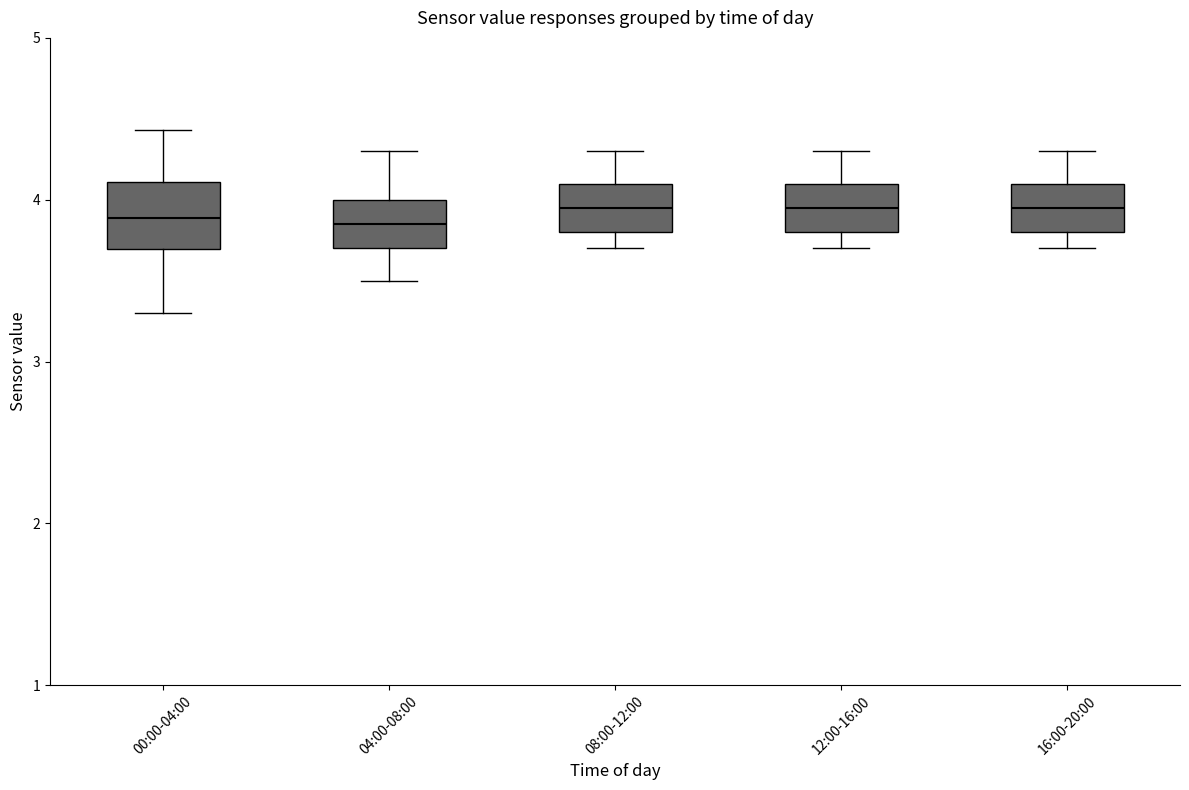

Where does the upper whisker of the box for 00:00-04:00 end on the y-axis? The values are not printed on the chart, so give them approximately, as read against the axis.

4.4